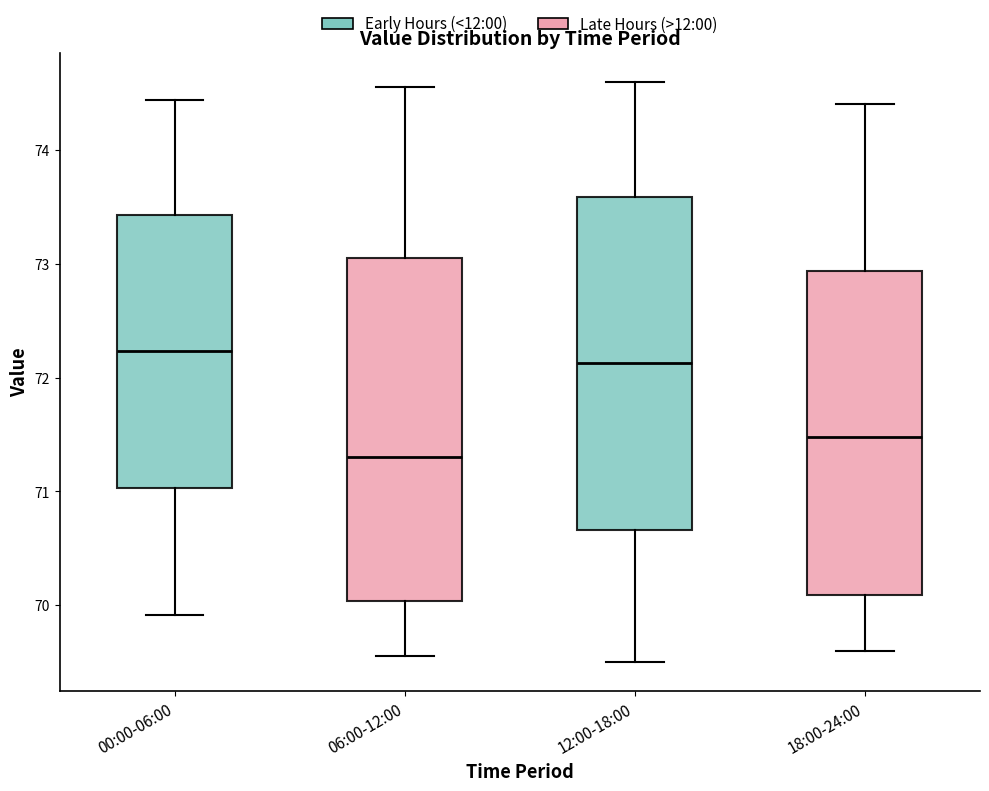

Which box has the lowest median line?

06:00-12:00